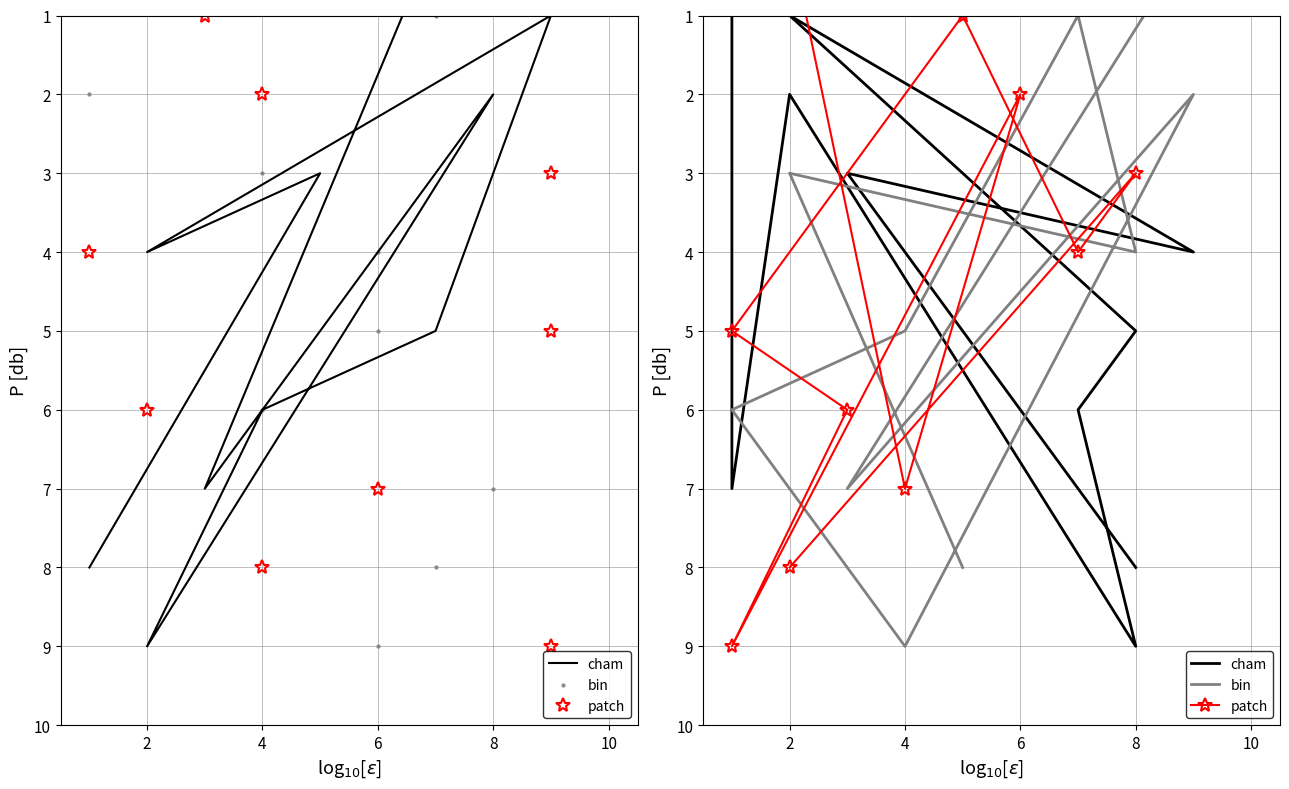

At which category is the sum across all series the highest?

12